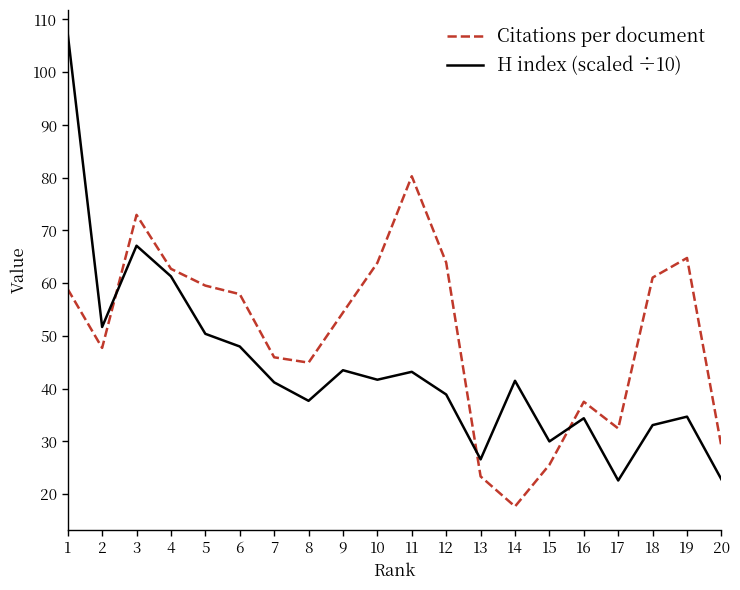

Where do H index (scaled ÷10) and Citations per document first cross each other?

2 and 3